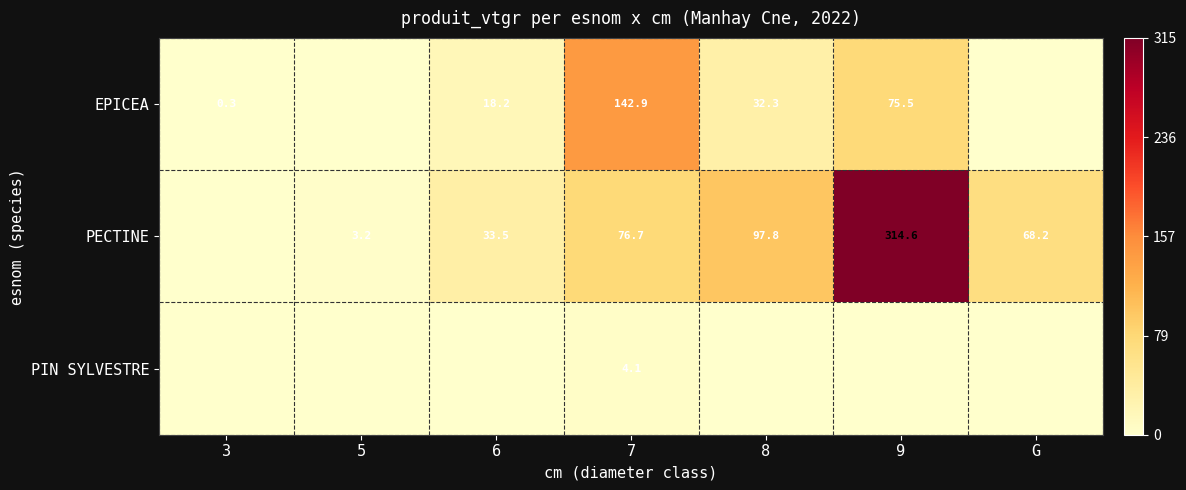

Is it true that EPICEA equals 32.3 at 8?

True